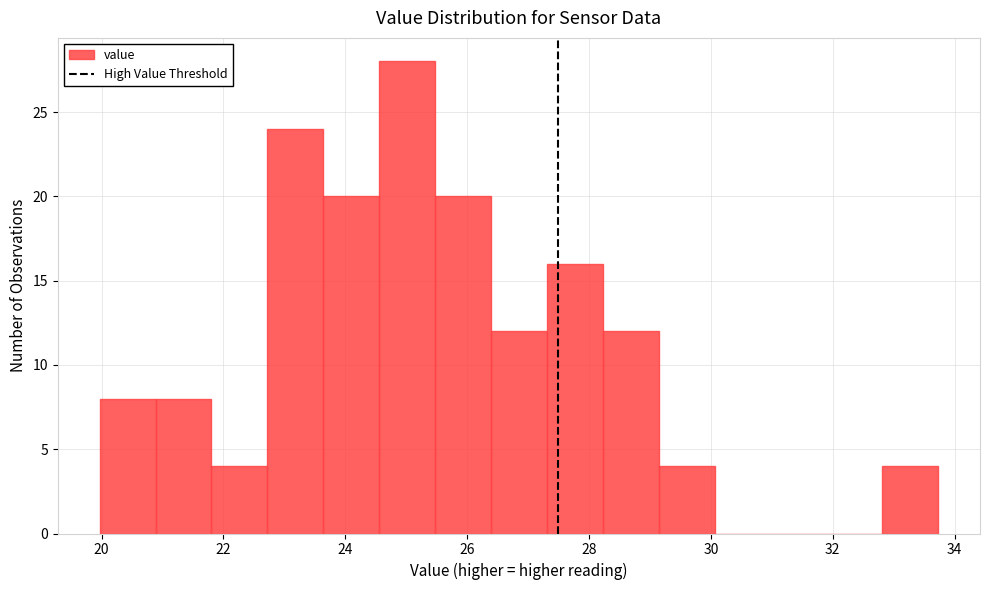

Reading left to right, transcribe this chart: for each bar, give the range it covers on the x-axis and its height. Neither the bar edges nor the heights are printed on the chart, so give them approximately, as read against the axes.

20.0 to 20.8: 8
20.8 to 21.8: 8
21.8 to 22.8: 4
22.8 to 23.6: 24
23.6 to 24.6: 20
24.6 to 25.4: 28
25.4 to 26.4: 20
26.4 to 27.4: 12
27.4 to 28.2: 16
28.2 to 29.2: 12
29.2 to 30.0: 4
30.0 to 31.0: 0
31.0 to 31.8: 0
31.8 to 32.8: 0
32.8 to 33.8: 4